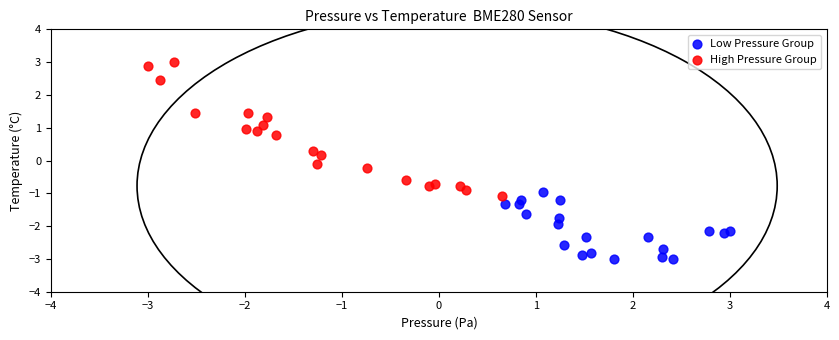

Which series contains the lowest Y value?

Low Pressure Group